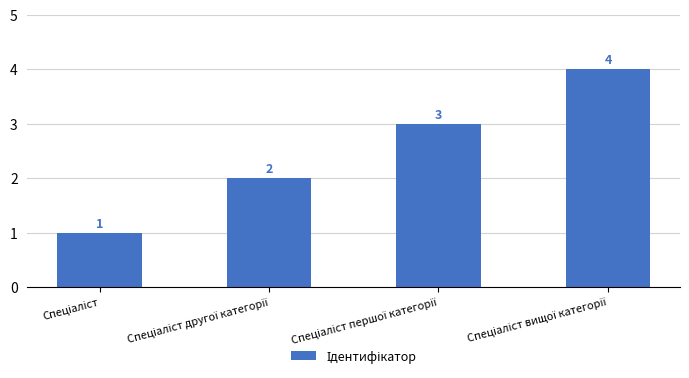

What is the maximum value shown in the chart?

4